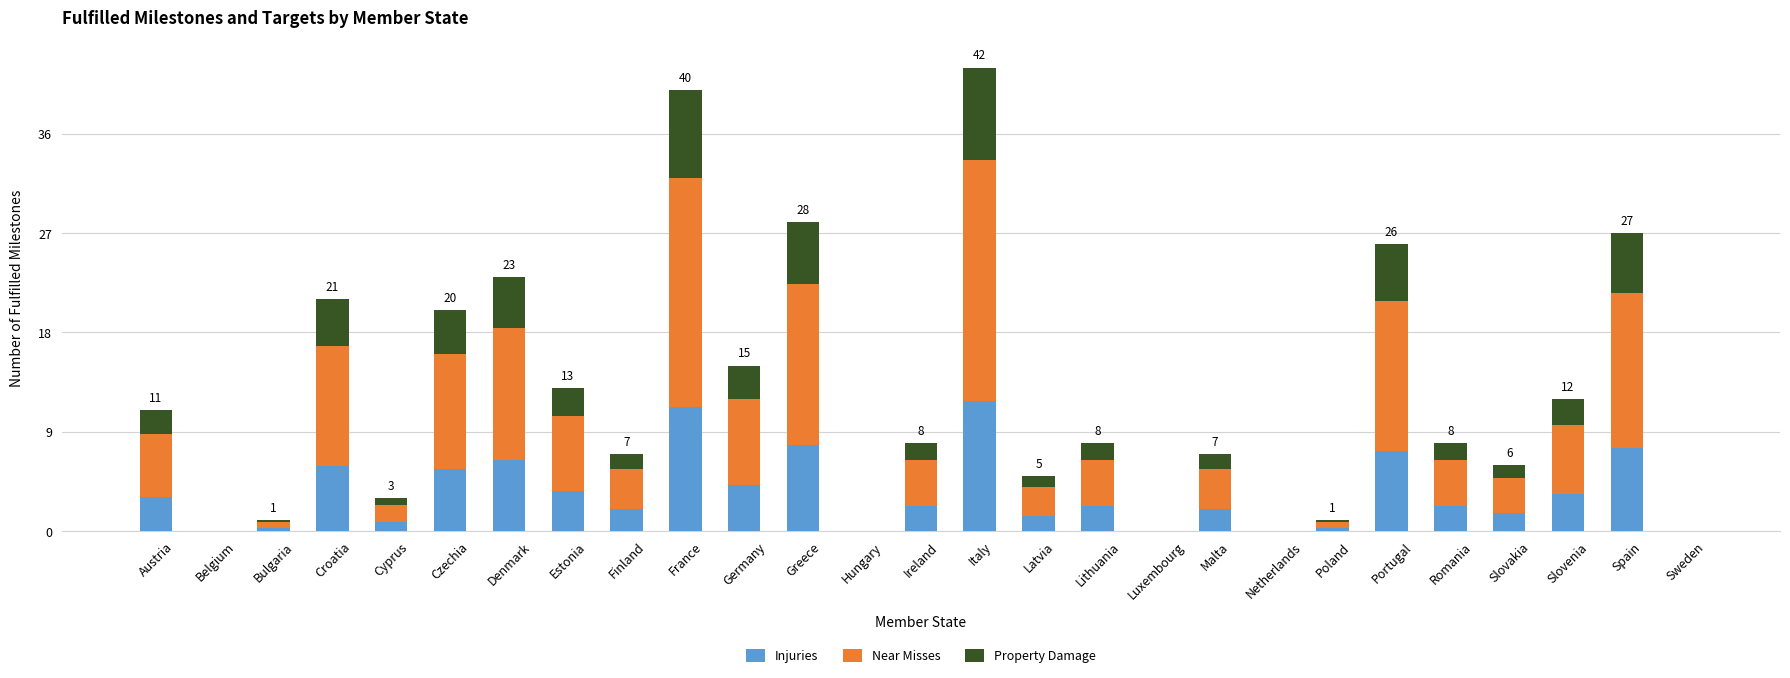

What is the highest value of the Injuries series?

11.8